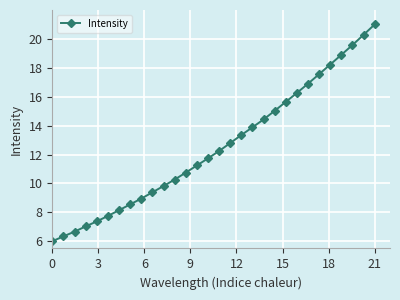

What is the difference between the second highest and minimum values?

14.3